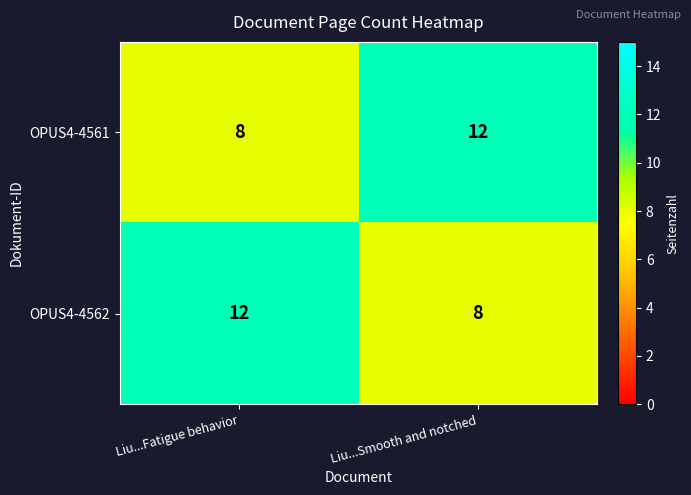

What is the sum of the OPUS4-4562 values at Liu...Fatigue behavior and Liu...Smooth and notched?

20